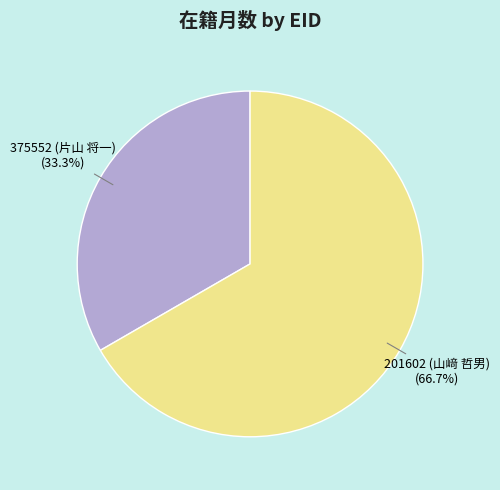

To the nearest percent, what is the difference between the largest and smallest slice percentages?

33%